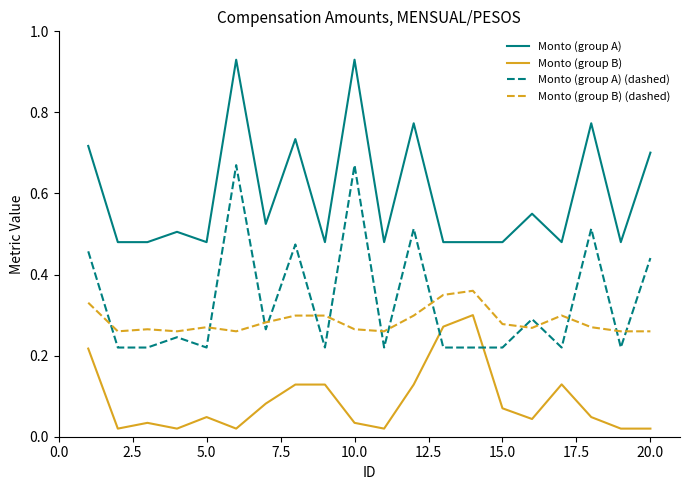

Which series has the widest spread of values?

Monto (group A) (dashed)